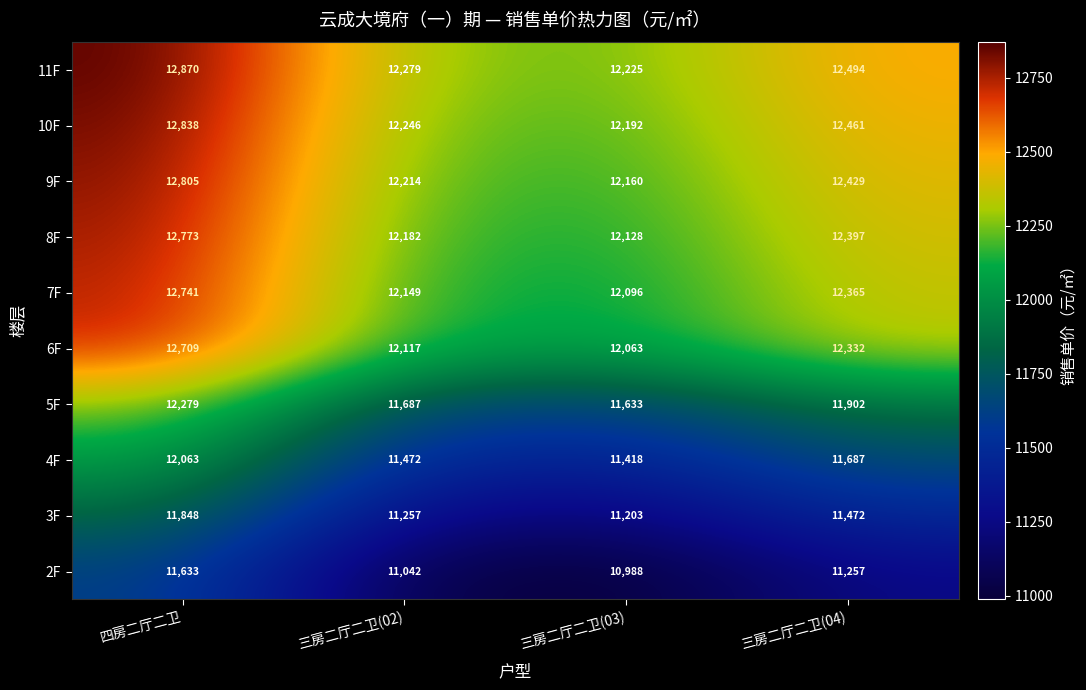

The value of 6F at 三房二厅二卫(04) is 12332. True or false?

True